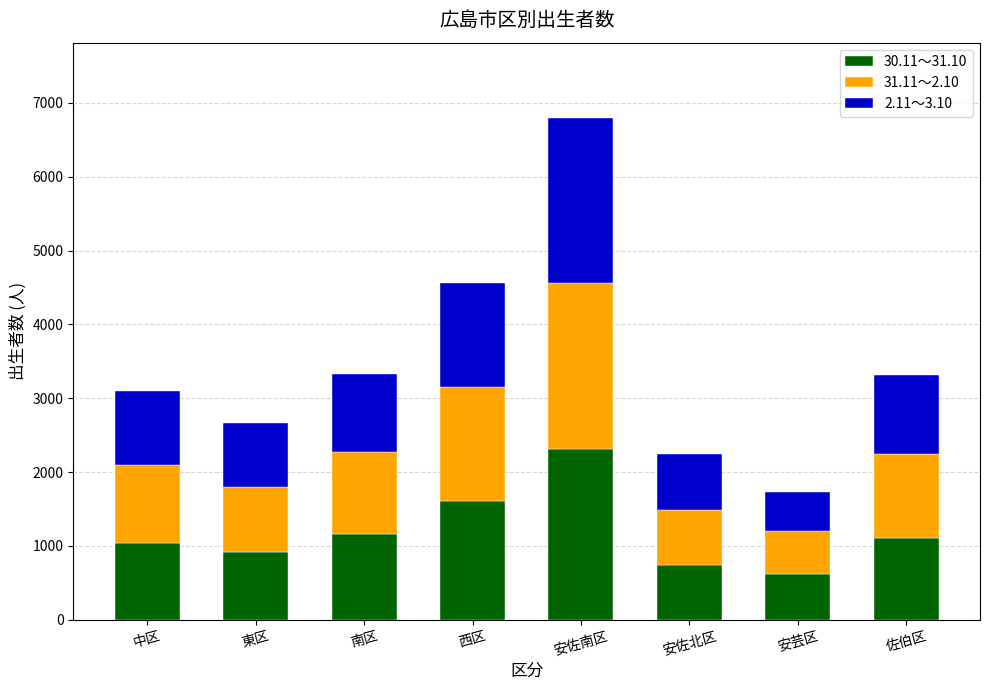

At which category is the sum across all series the highest?

安佐南区